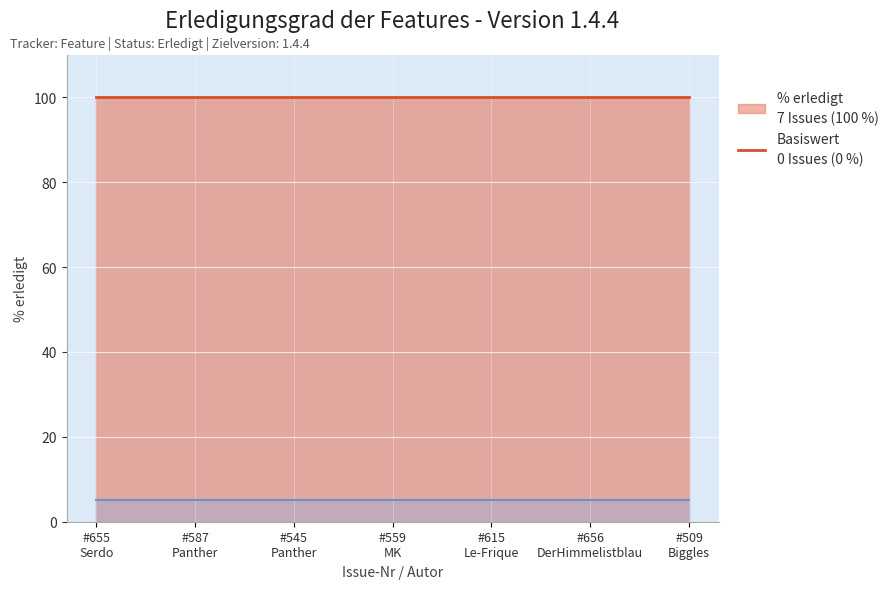

List the labels in order of % erledigt (Linie) value, smallest first.

#655
Serdo, #587
Panther, #545
Panther, #559
MK, #615
Le-Frique, #656
DerHimmelistblau, #509
Biggles